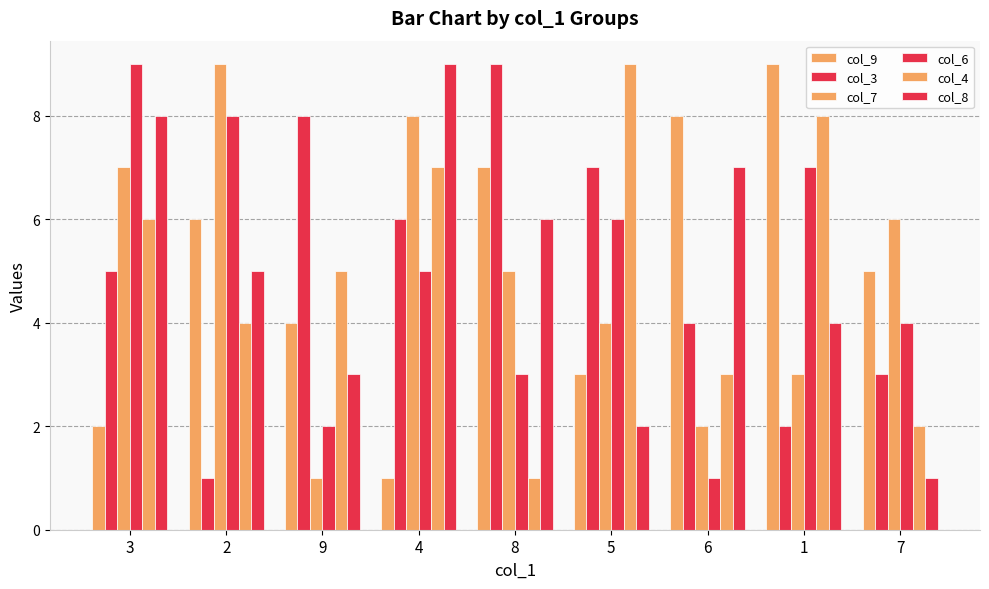

What is the average value of the col_9 series?

5